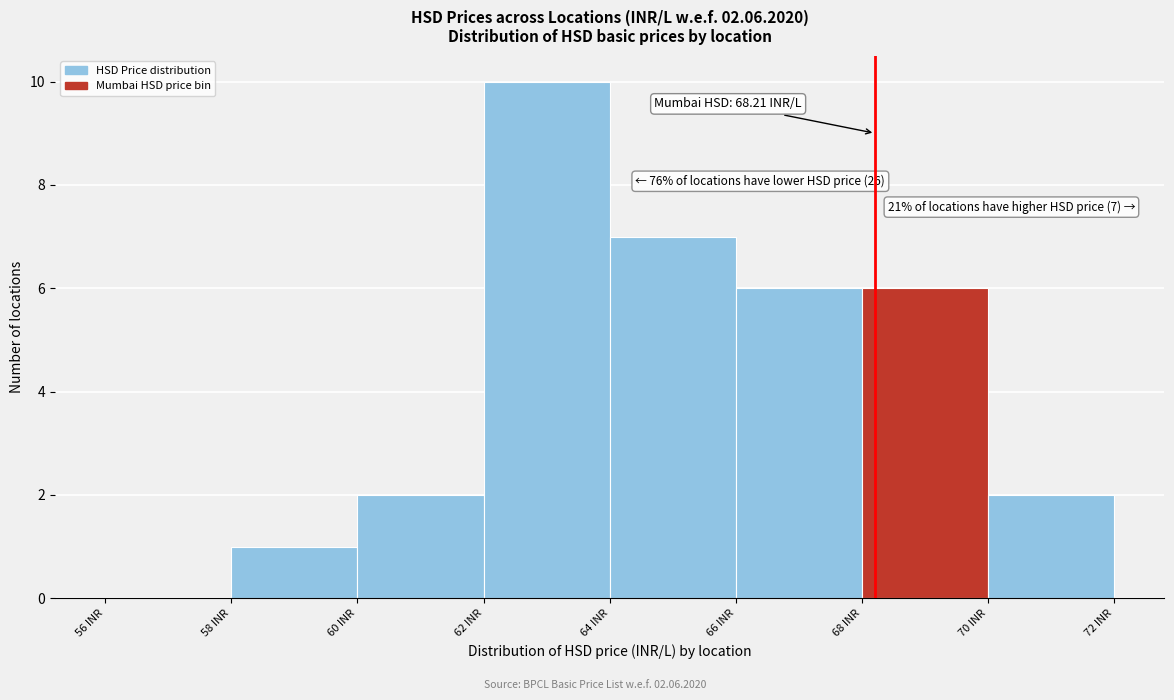

Which range on the x-axis has the tallest bar?

62 to 64